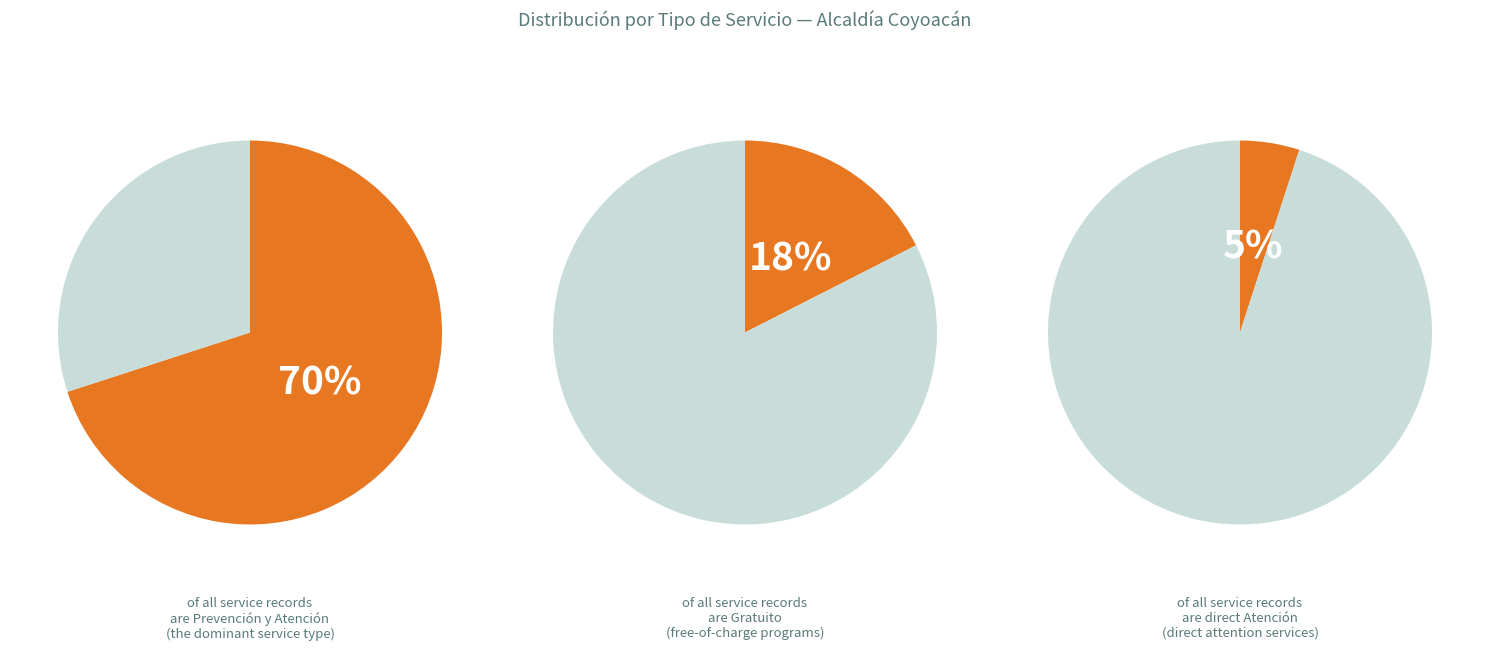

To the nearest percent, what portion does Atención represent?

5%